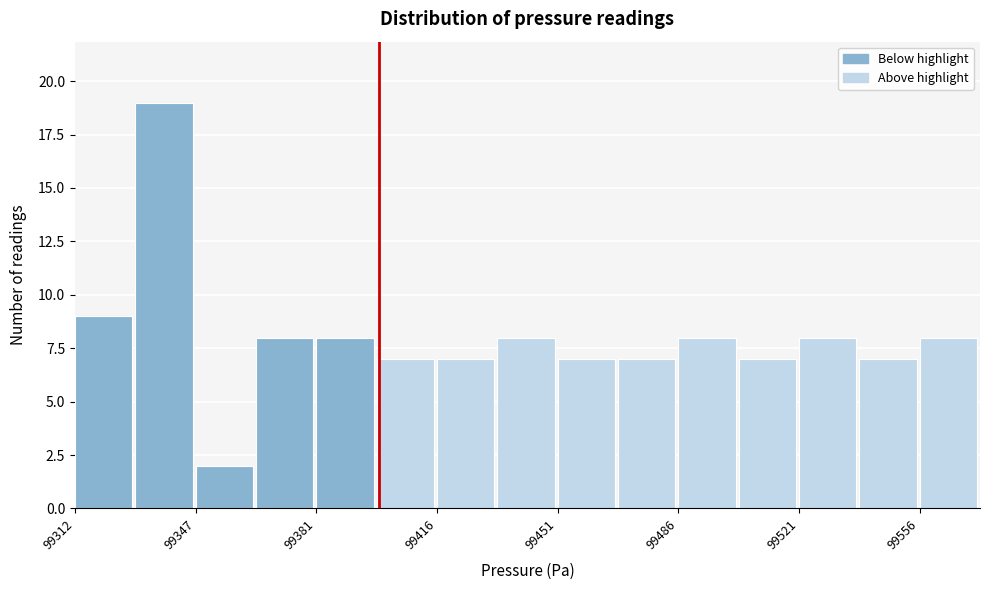

Read against the x-axis, roughly where is the centre of the tallest bar?

99340